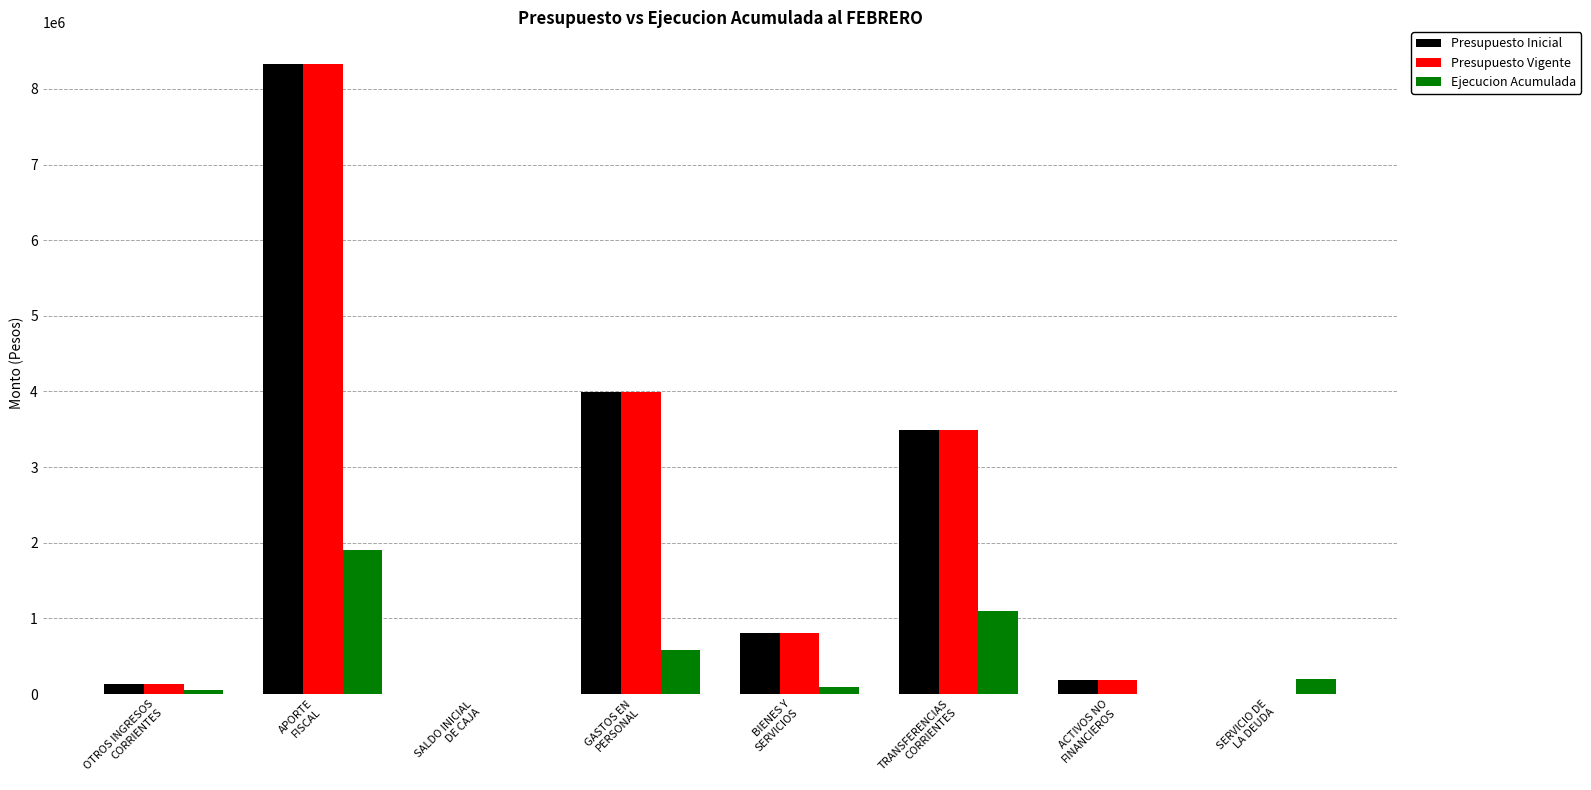

Which category has the highest value across all series?

APORTE
FISCAL